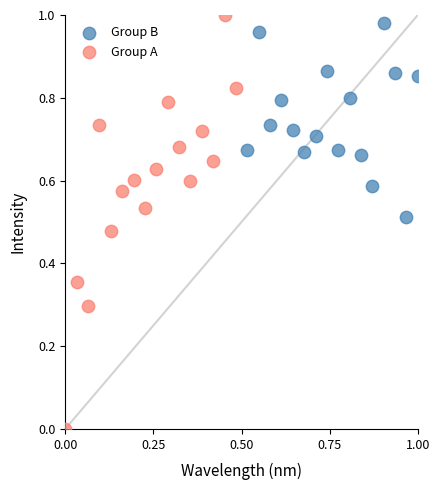

Which series has the widest spread of Y values?

Group A